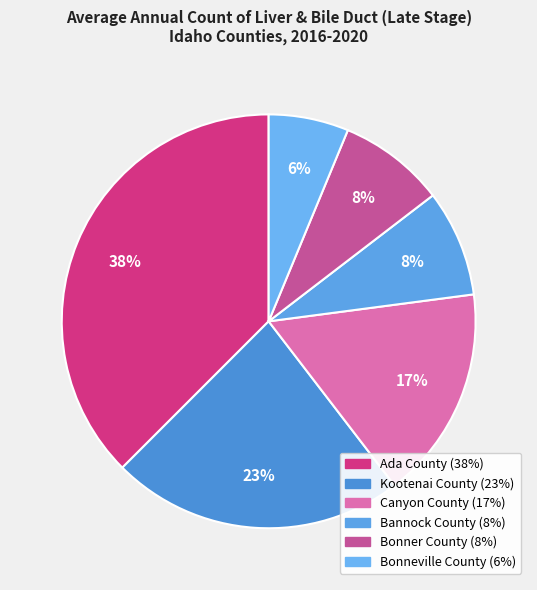

What is the total percentage of Canyon County and Bonneville County?

22.9%